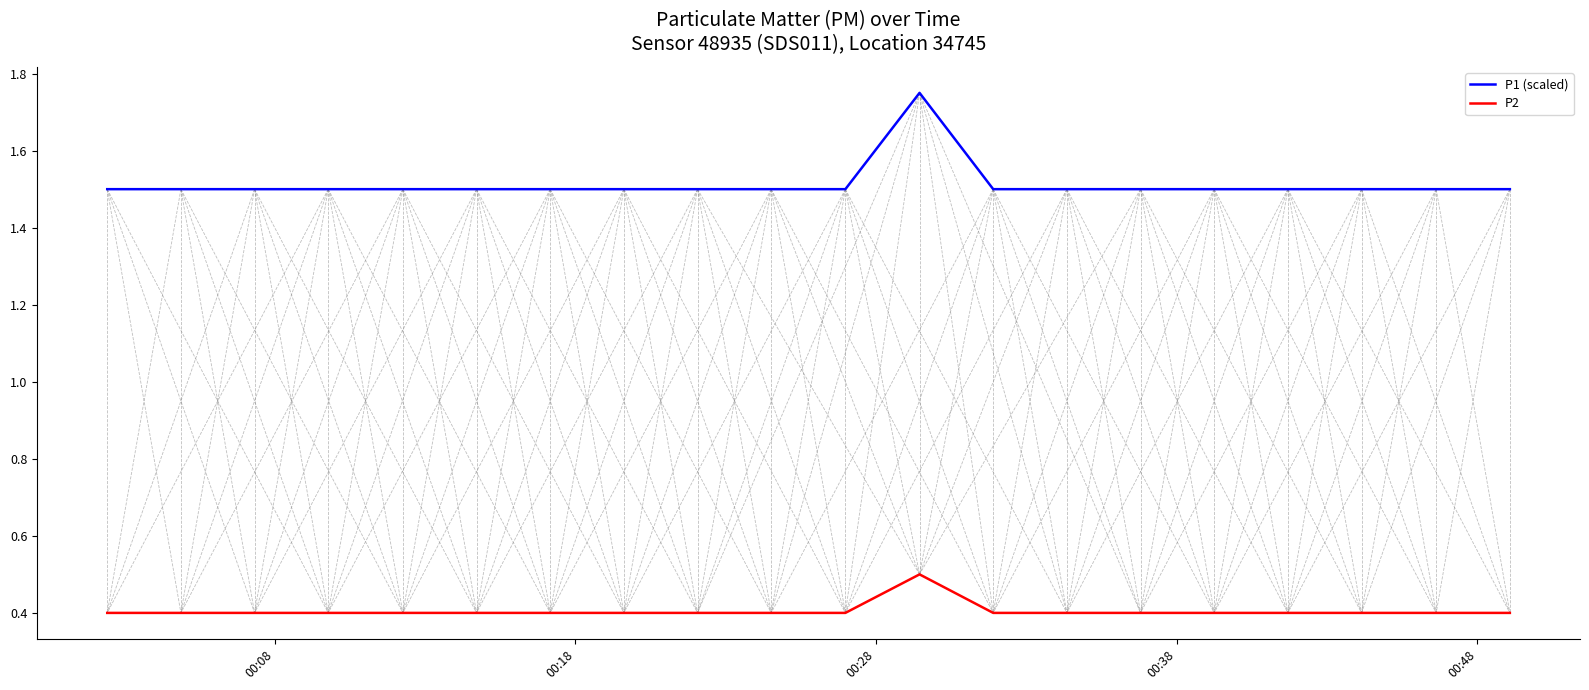

Which series has the largest total across all categories?

P1 (scaled)